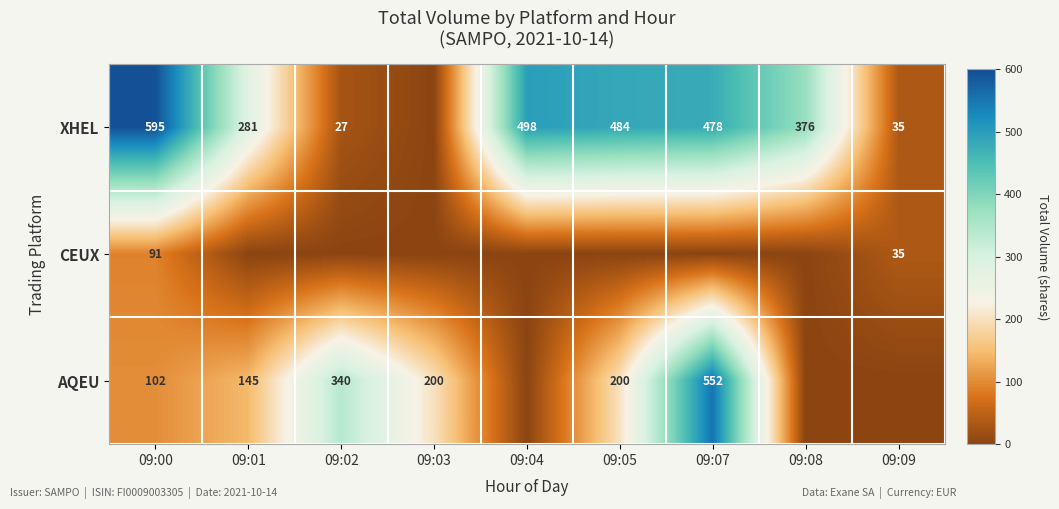

Rank the series at 09:00 from highest to lowest value.

XHEL, AQEU, CEUX